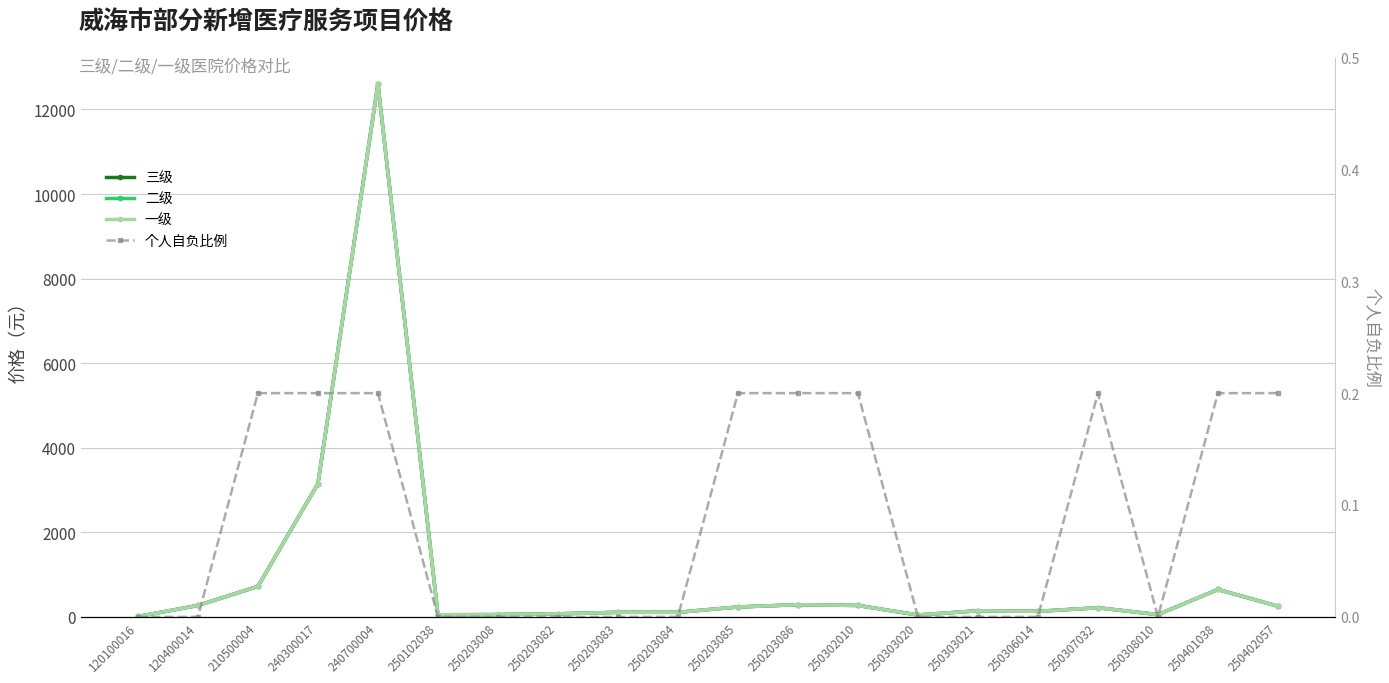

Count the number of categories in the chart.

20